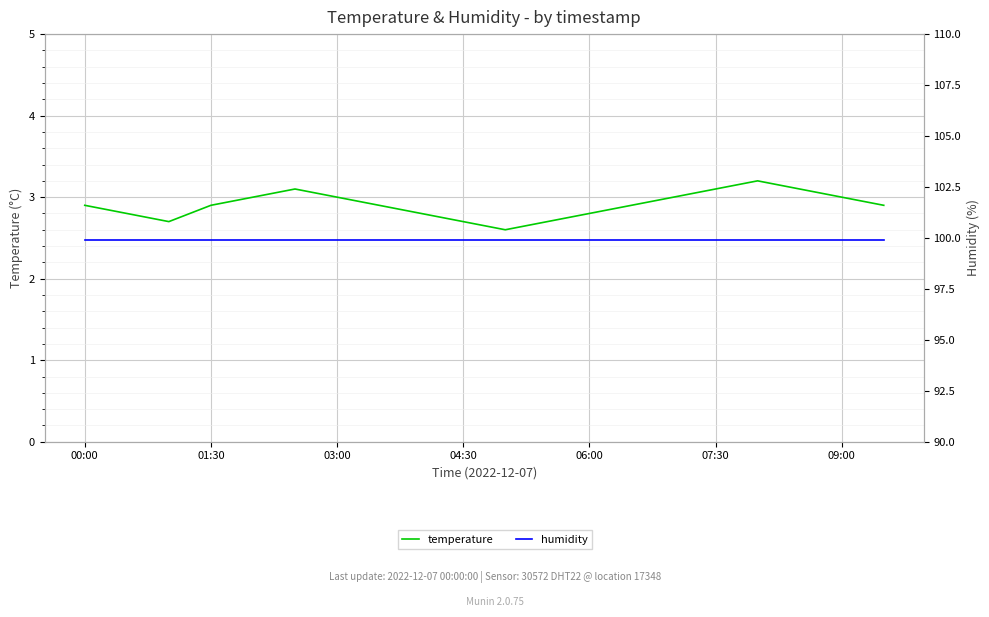

Reading right to left, transcribe all the data shown in this chart.

temperature: 2.9	3.0	3.1	3.2	3.1	3.0	2.9	2.8	2.7	2.6	2.7	2.8	2.9	3.0	3.1	3.0	2.9	2.7	2.8	2.9
humidity: 99.9	99.9	99.9	99.9	99.9	99.9	99.9	99.9	99.9	99.9	99.9	99.9	99.9	99.9	99.9	99.9	99.9	99.9	99.9	99.9